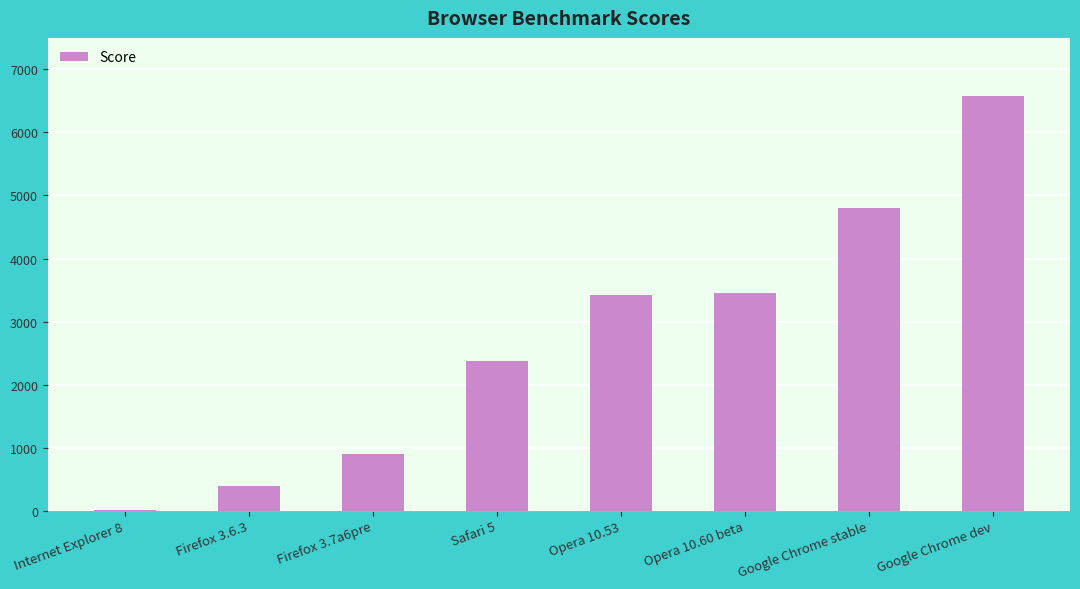

Does the chart contain stacked bars?

No